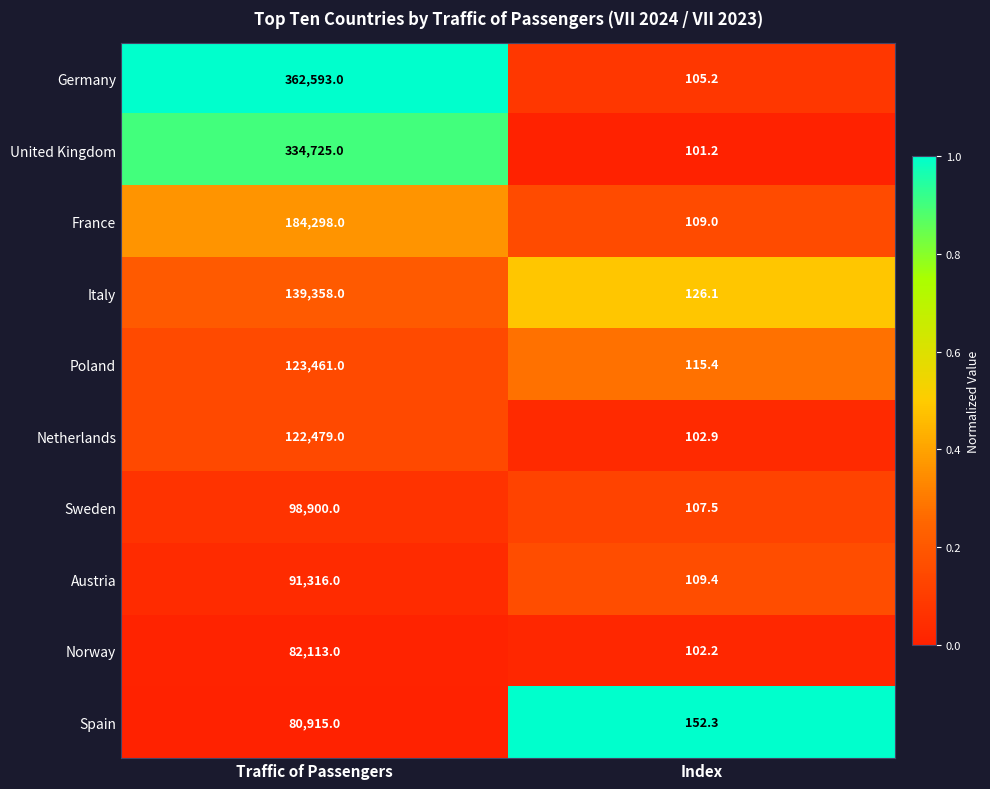

Reading left to right, transcribe all the data shown in this chart.

Germany: Traffic of Passengers=362593.0	Index=105.2
United Kingdom: Traffic of Passengers=334725.0	Index=101.2
France: Traffic of Passengers=184298.0	Index=109.0
Italy: Traffic of Passengers=139358.0	Index=126.1
Poland: Traffic of Passengers=123461.0	Index=115.4
Netherlands: Traffic of Passengers=122479.0	Index=102.9
Sweden: Traffic of Passengers=98900.0	Index=107.5
Austria: Traffic of Passengers=91316.0	Index=109.4
Norway: Traffic of Passengers=82113.0	Index=102.2
Spain: Traffic of Passengers=80915.0	Index=152.3